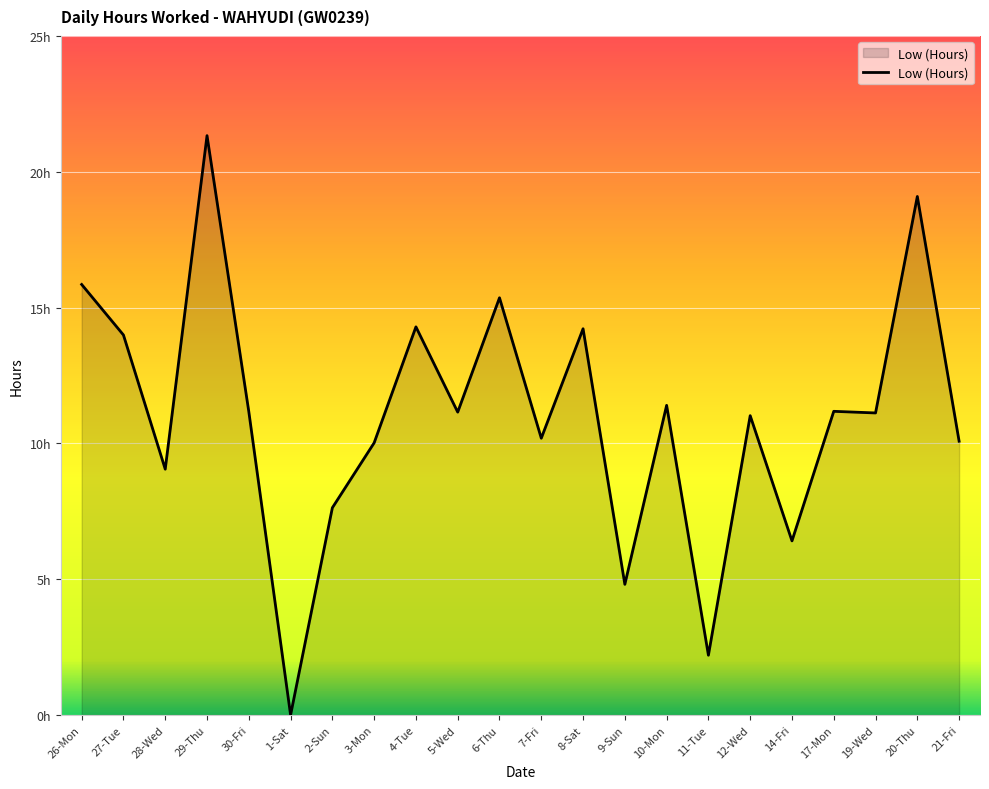

Does the chart have visible grid lines?

Yes